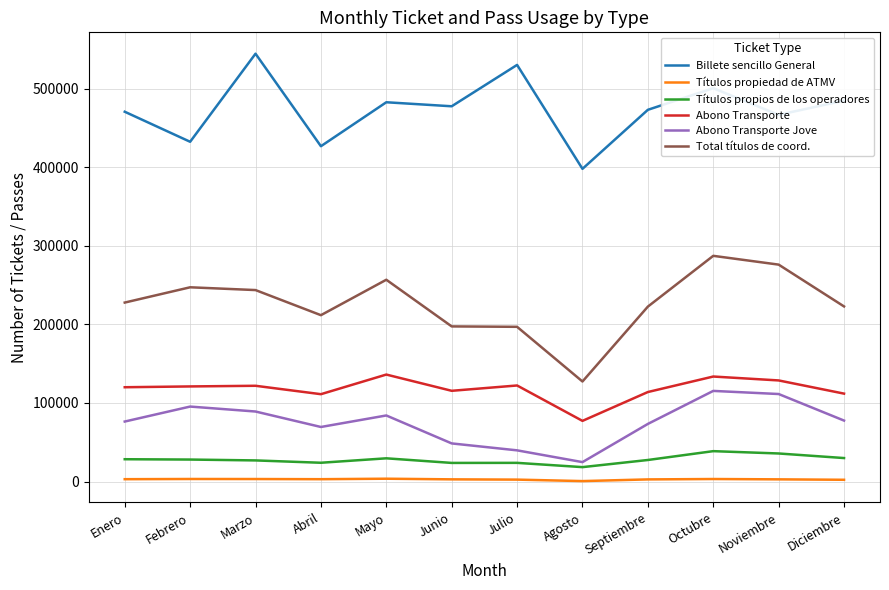

How many values in the Billete sencillo General series are below 477533?

6